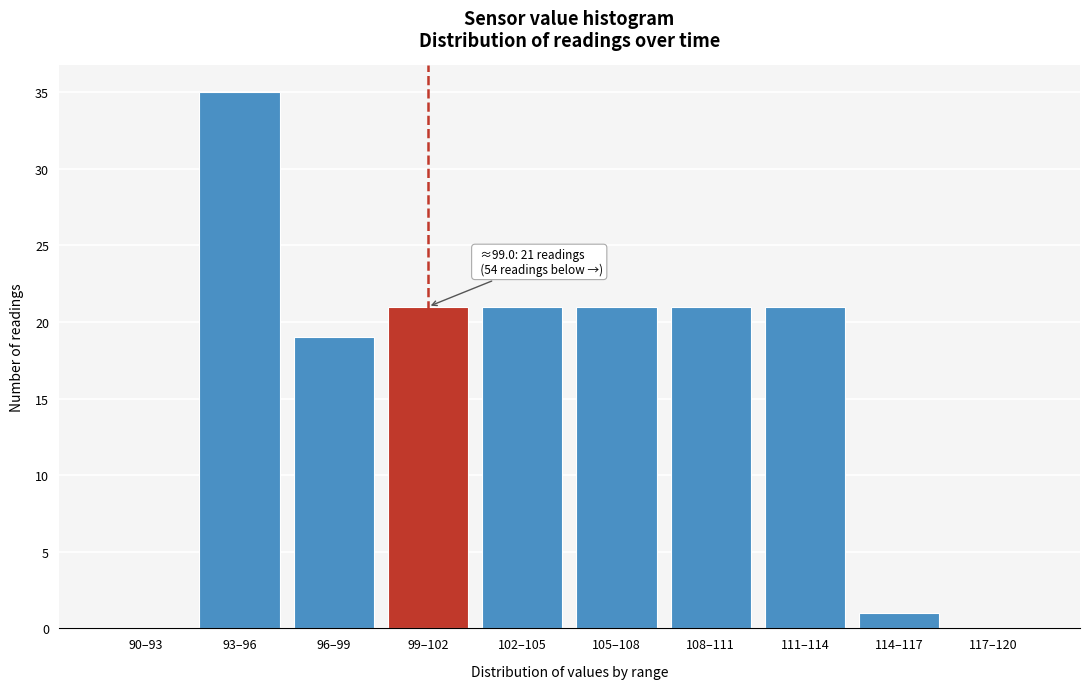

Reading right to left, transcribe all the data shown in this chart.

117–120=0	114–117=1	111–114=21	108–111=21	105–108=21	102–105=21	99–102=21	96–99=19	93–96=35	90–93=0